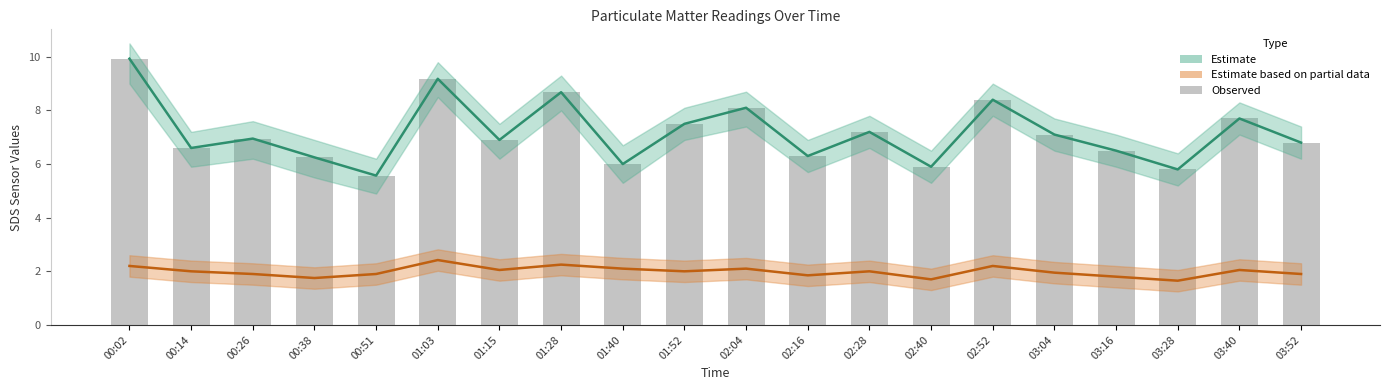

How many data points in SDS_P1 (Estimate) are above 6?

16